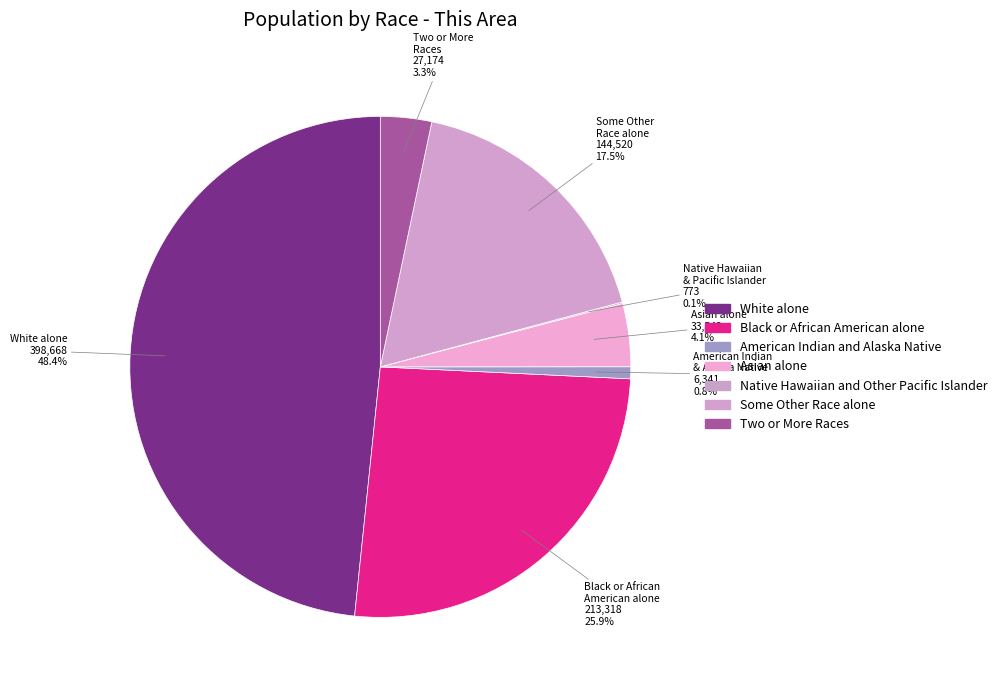

Does any single category account for the majority?

No